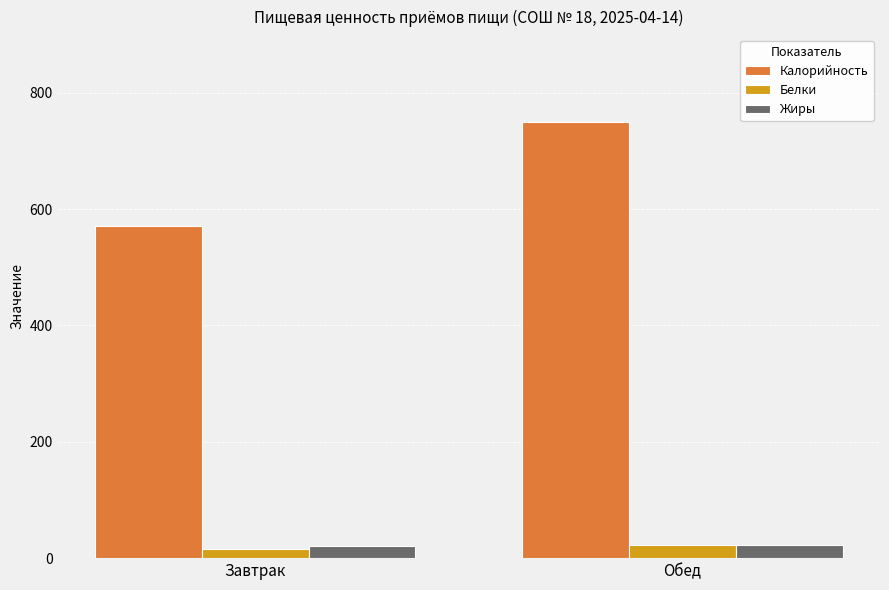

At which category is the sum across all series the highest?

Обед